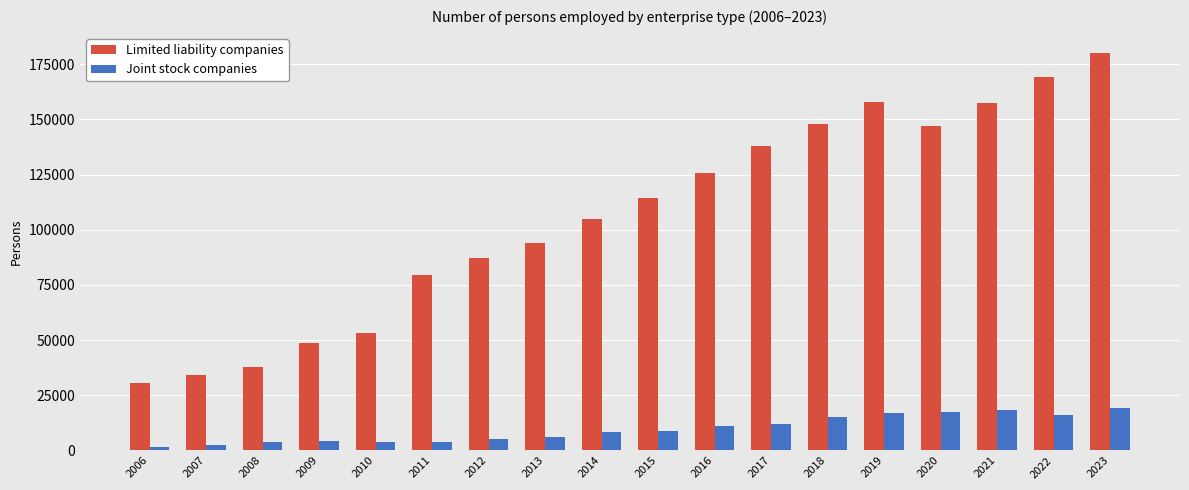

What is the value of the Joint stock companies bar at the 11th from the left?

10967